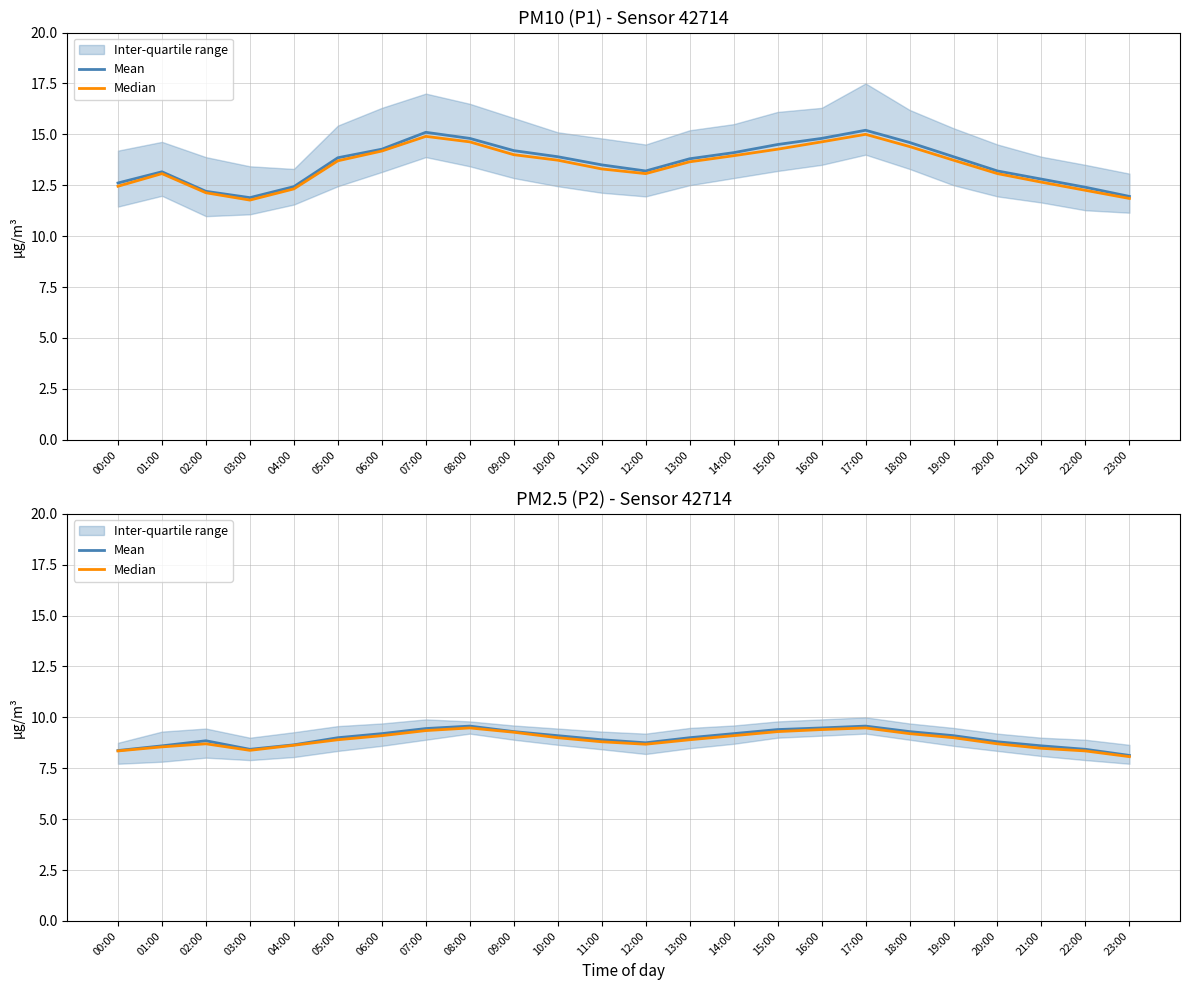

Where is the first local maximum for Median?

02:00